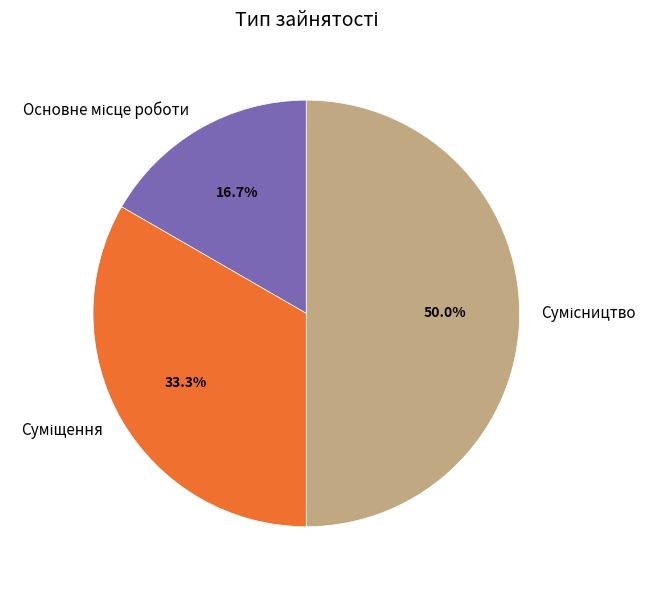

To the nearest percent, what portion does Основне місце роботи represent?

17%